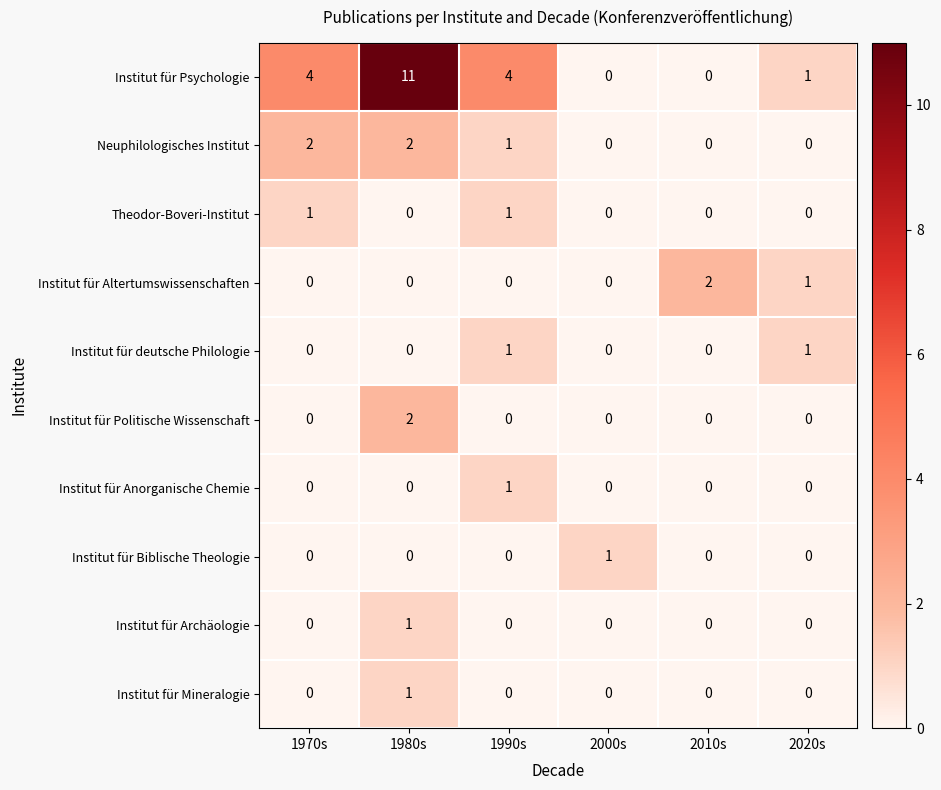

Which series has the widest spread of values?

Institut für Psychologie